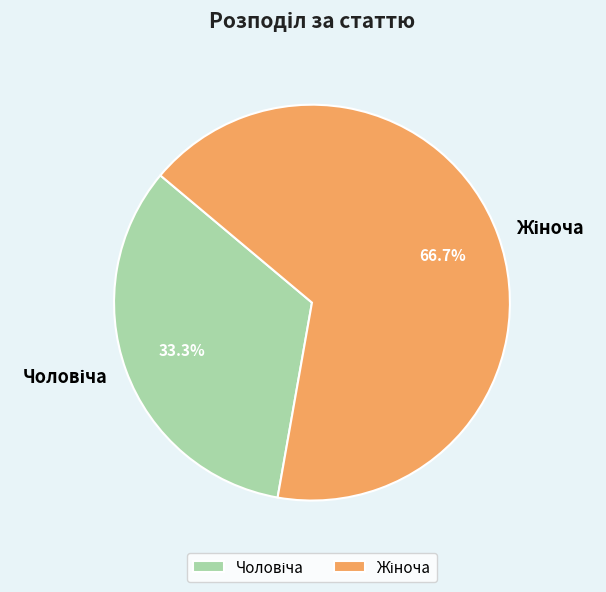

How many segments does this pie chart have?

2